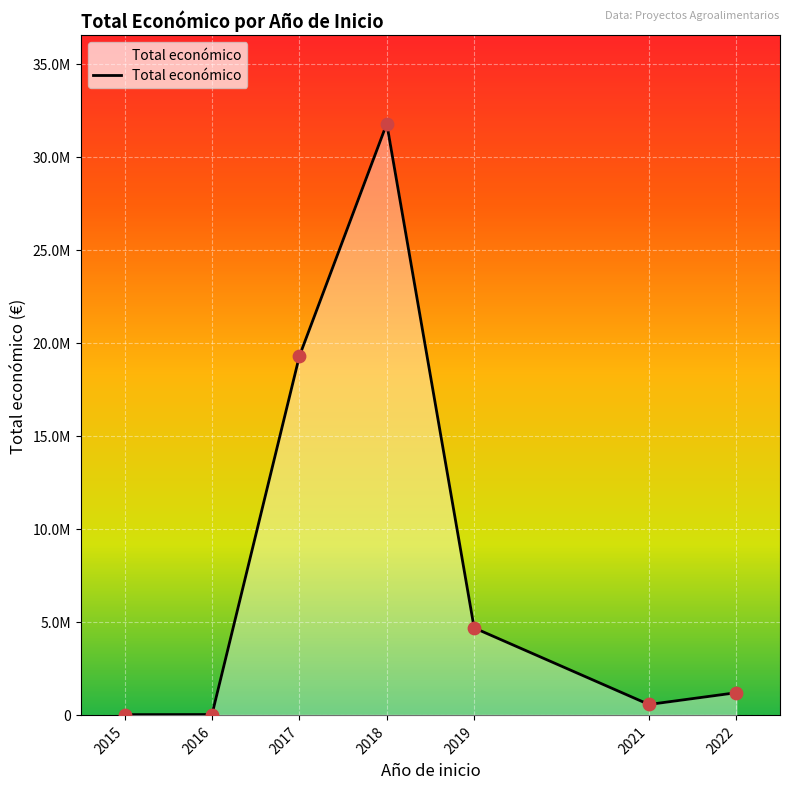

Between 2019 and 2021, which is larger?

2019